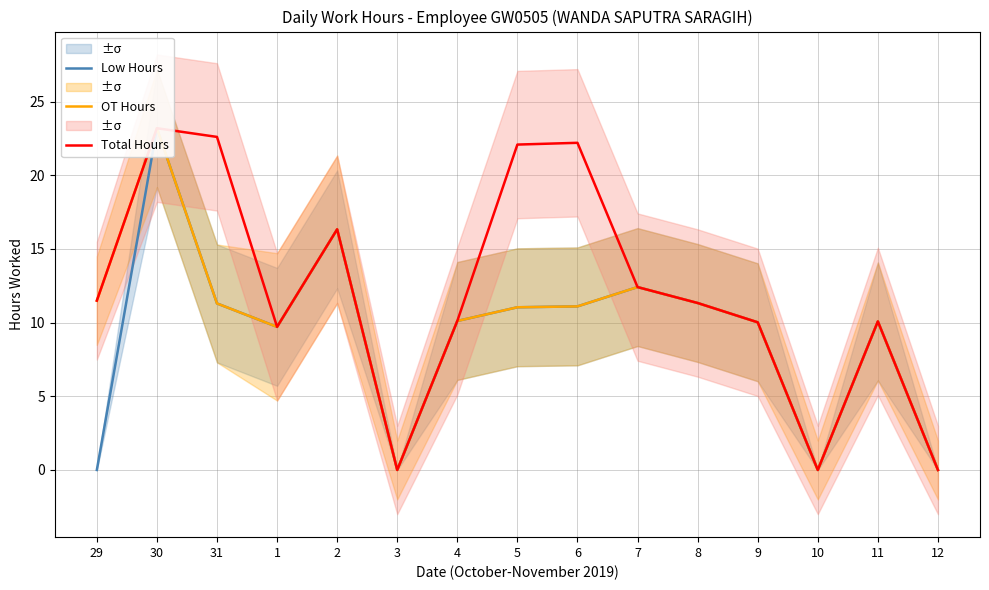

At 2, list the series in order from largest to smallest.

Low Hours, OT Hours, Total Hours